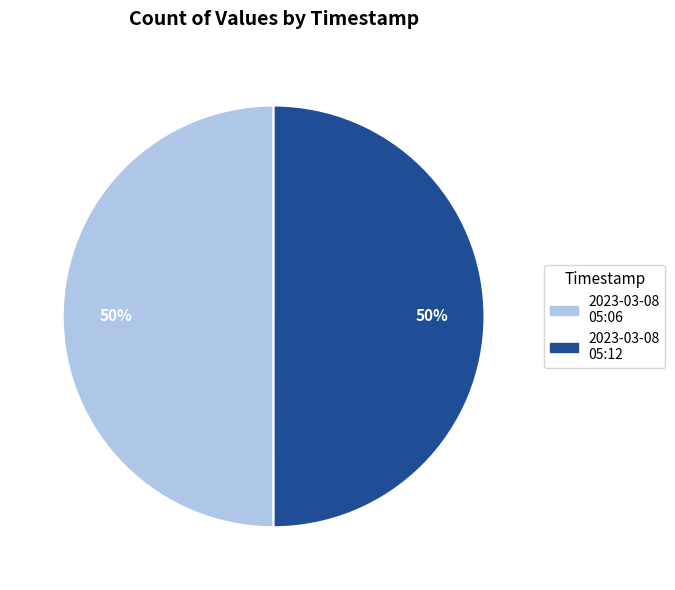

To the nearest percent, what is the average slice percentage?

50%